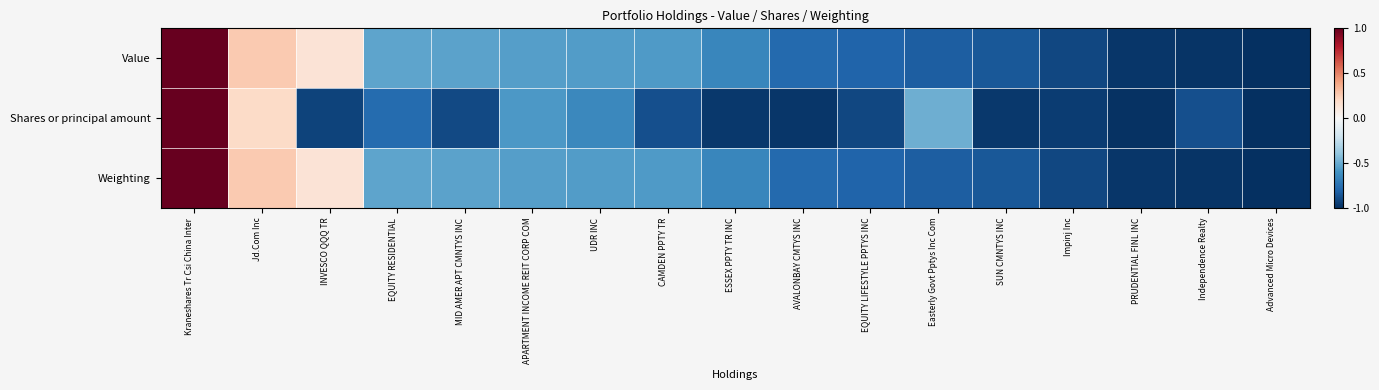

Reading left to right, what are all the values shown in this chart?

Value: Kraneshares Tr Csi China Inter=1.0	Jd.Com Inc=0.3	INVESCO QQQ TR=0.1	EQUITY RESIDENTIAL=-0.5	MID AMER APT CMNTYS INC=-0.5	APARTMENT INCOME REIT CORP COM=-0.6	UDR INC=-0.6	CAMDEN PPTY TR=-0.6	ESSEX PPTY TR INC=-0.7	AVALONBAY CMTYS INC=-0.8	EQUITY LIFESTYLE PPTYS INC=-0.8	Easterly Govt Pptys Inc Com=-0.8	SUN CMNTYS INC=-0.8	Impinj Inc=-0.9	PRUDENTIAL FINL INC=-1.0	Independence Realty=-1.0	Advanced Micro Devices=-1.0
Shares or principal amount: Kraneshares Tr Csi China Inter=1.0	Jd.Com Inc=0.2	INVESCO QQQ TR=-0.9	EQUITY RESIDENTIAL=-0.8	MID AMER APT CMNTYS INC=-0.9	APARTMENT INCOME REIT CORP COM=-0.6	UDR INC=-0.6	CAMDEN PPTY TR=-0.9	ESSEX PPTY TR INC=-1.0	AVALONBAY CMTYS INC=-1.0	EQUITY LIFESTYLE PPTYS INC=-0.9	Easterly Govt Pptys Inc Com=-0.5	SUN CMNTYS INC=-1.0	Impinj Inc=-0.9	PRUDENTIAL FINL INC=-1.0	Independence Realty=-0.9	Advanced Micro Devices=-1.0
Weighting: Kraneshares Tr Csi China Inter=1.0	Jd.Com Inc=0.3	INVESCO QQQ TR=0.1	EQUITY RESIDENTIAL=-0.5	MID AMER APT CMNTYS INC=-0.5	APARTMENT INCOME REIT CORP COM=-0.6	UDR INC=-0.6	CAMDEN PPTY TR=-0.6	ESSEX PPTY TR INC=-0.7	AVALONBAY CMTYS INC=-0.8	EQUITY LIFESTYLE PPTYS INC=-0.8	Easterly Govt Pptys Inc Com=-0.8	SUN CMNTYS INC=-0.8	Impinj Inc=-0.9	PRUDENTIAL FINL INC=-1.0	Independence Realty=-1.0	Advanced Micro Devices=-1.0